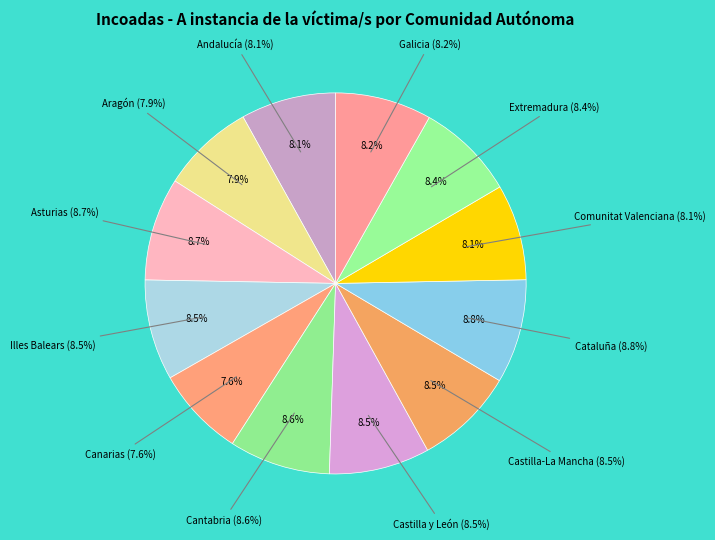

What is the smallest slice in the pie chart?

Canarias